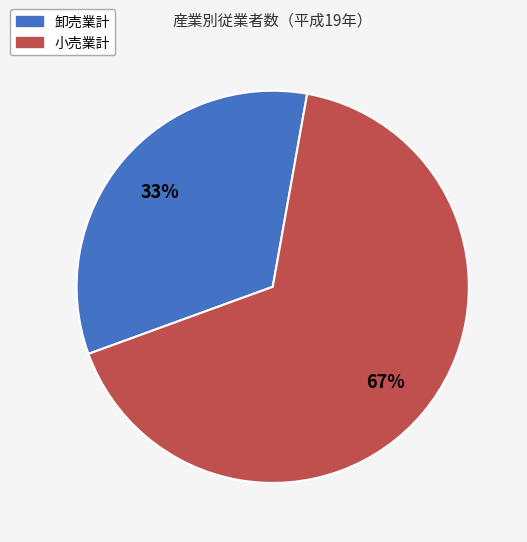

What is the ratio of the value at 卸売業計 to the value at 小売業計?

0.5